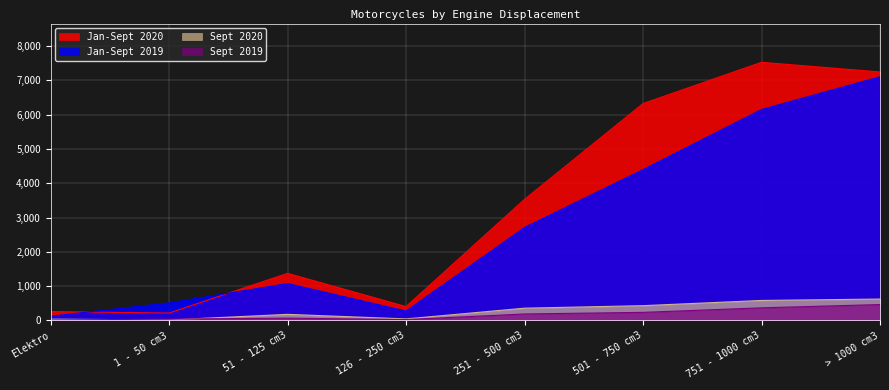

How many lines are shown in the chart?

4